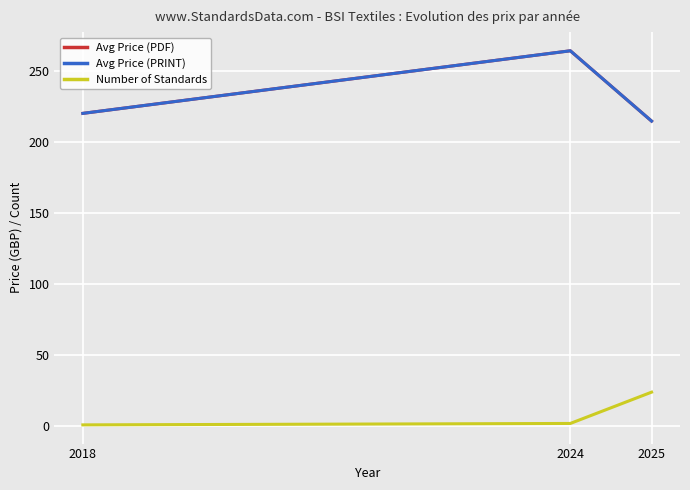

What is the sum of the Avg Price (PDF) values at 2024 and 2025?

478.6